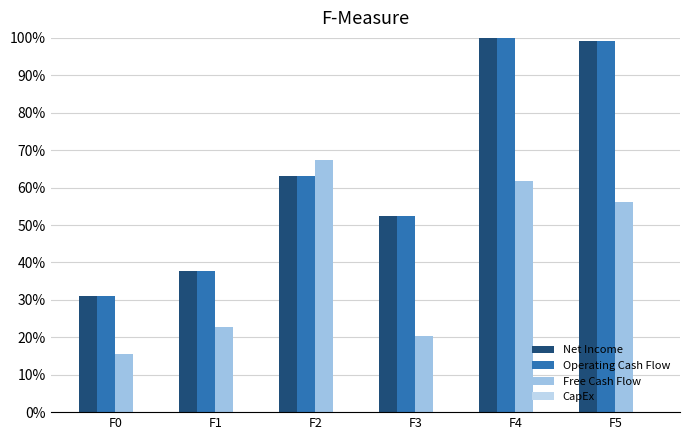

Is it true that CapEx equals -23.7 at F2?

False